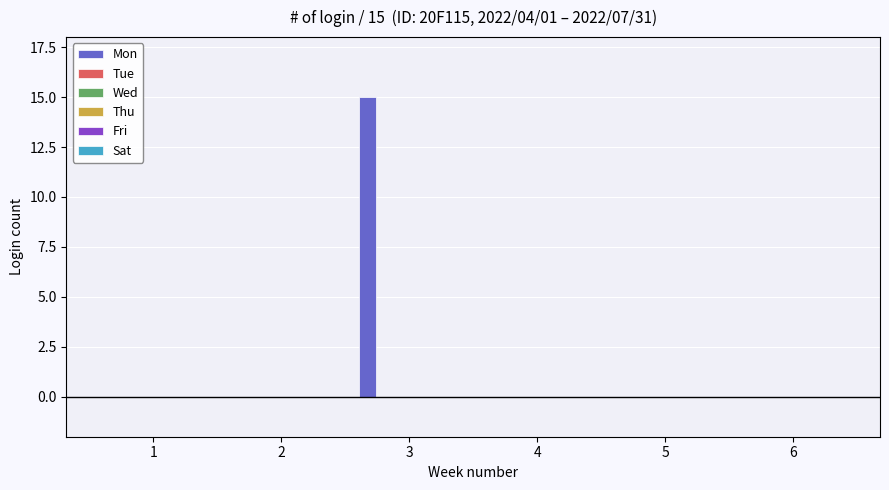

How many series are shown in this chart?

1